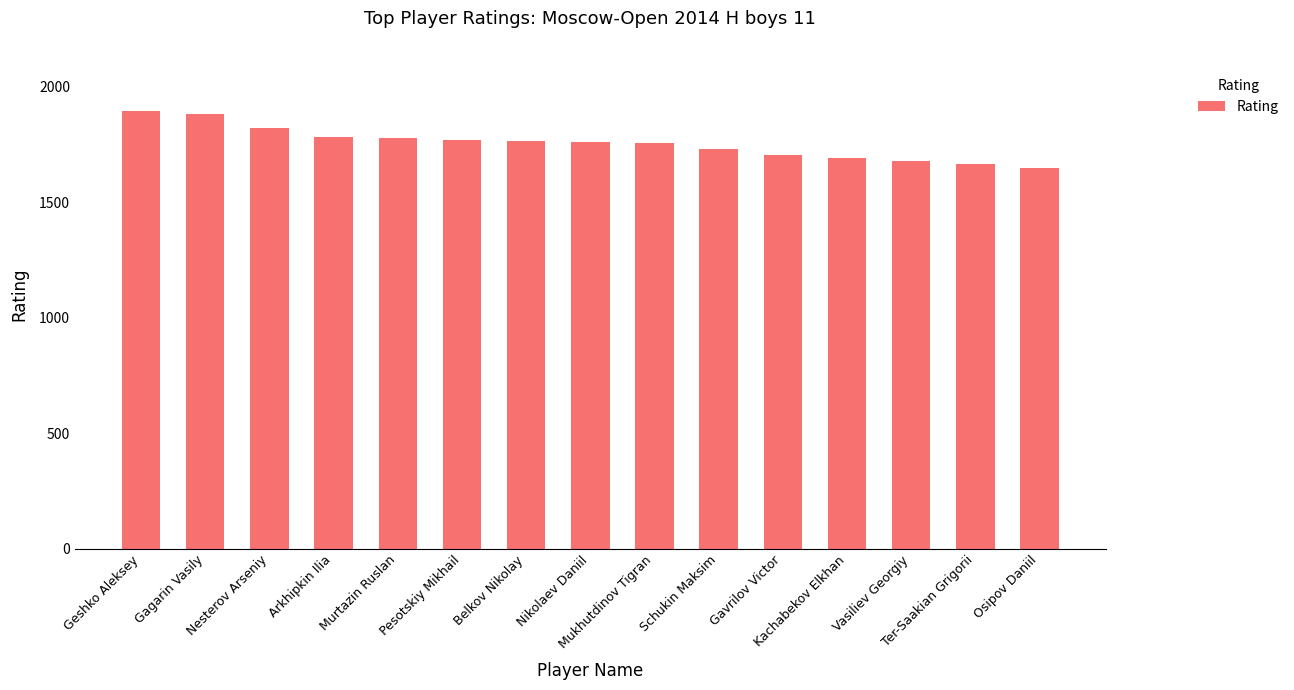

How many values are below 1762?

7